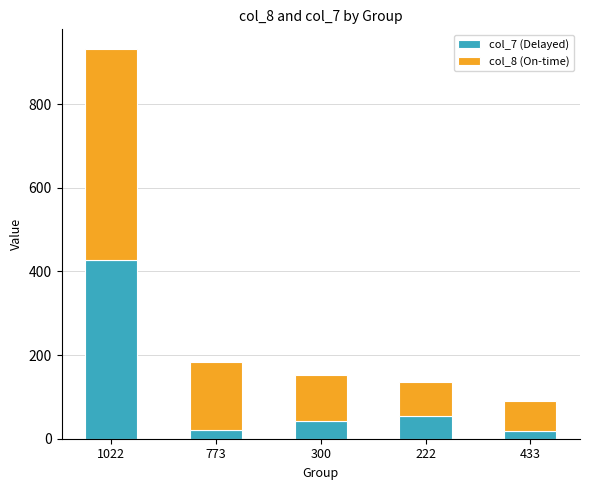

At which label is col_7 (Delayed) closest to 223?

222